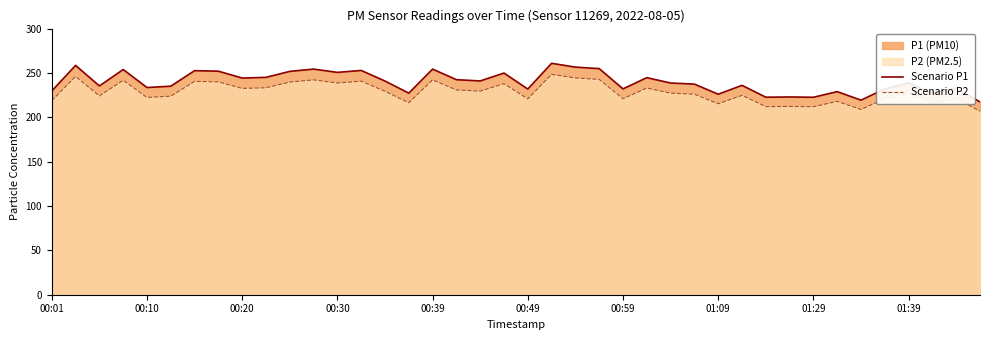

Rank the series by their maximum value, from lowest to highest.

Scenario P2, Scenario P1